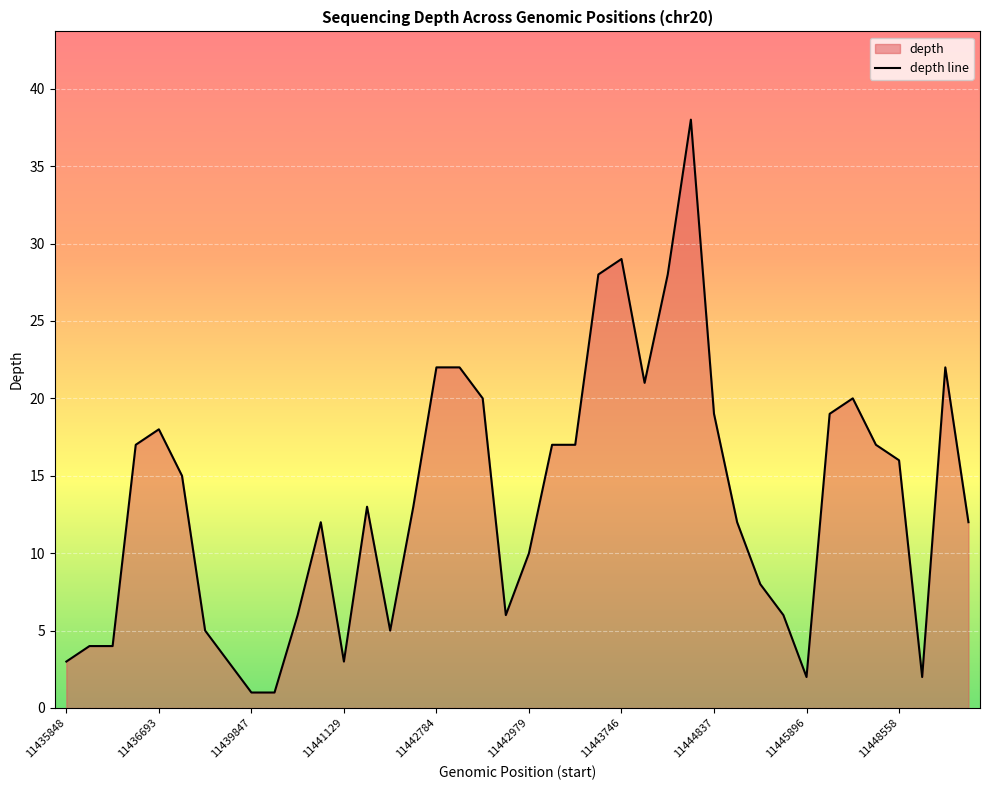

Between 11443746 and 11439847, which is larger?

11443746